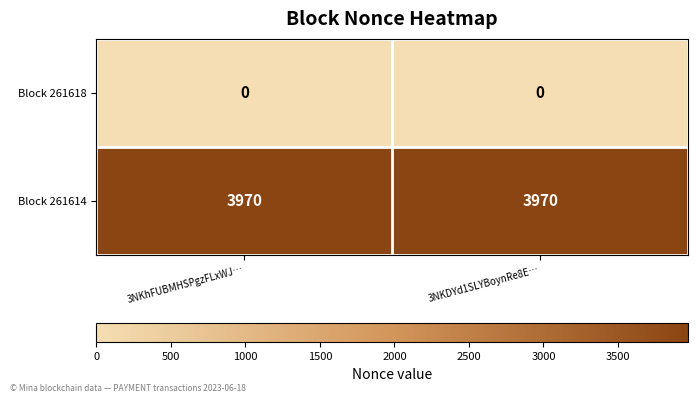

How many distinct data groups are displayed?

2